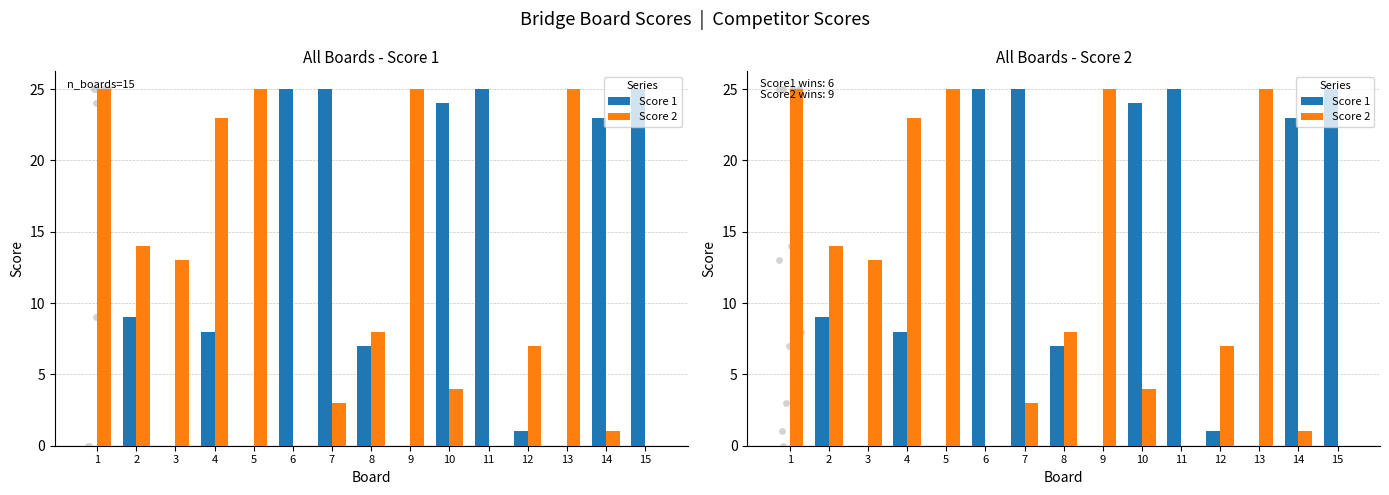

Which series contains the lowest Y value?

Score 1